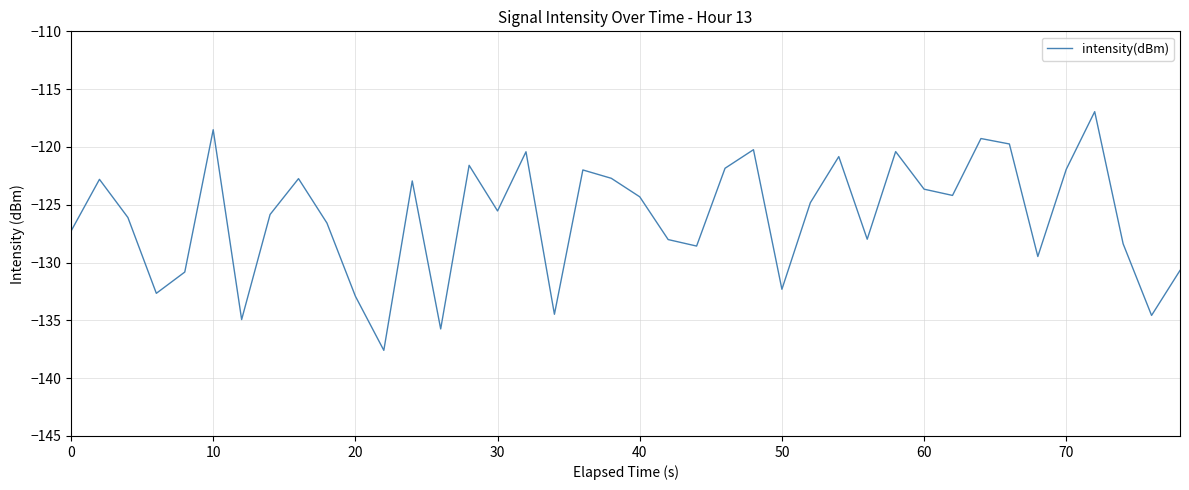

What is the smallest value displayed?

-137.6